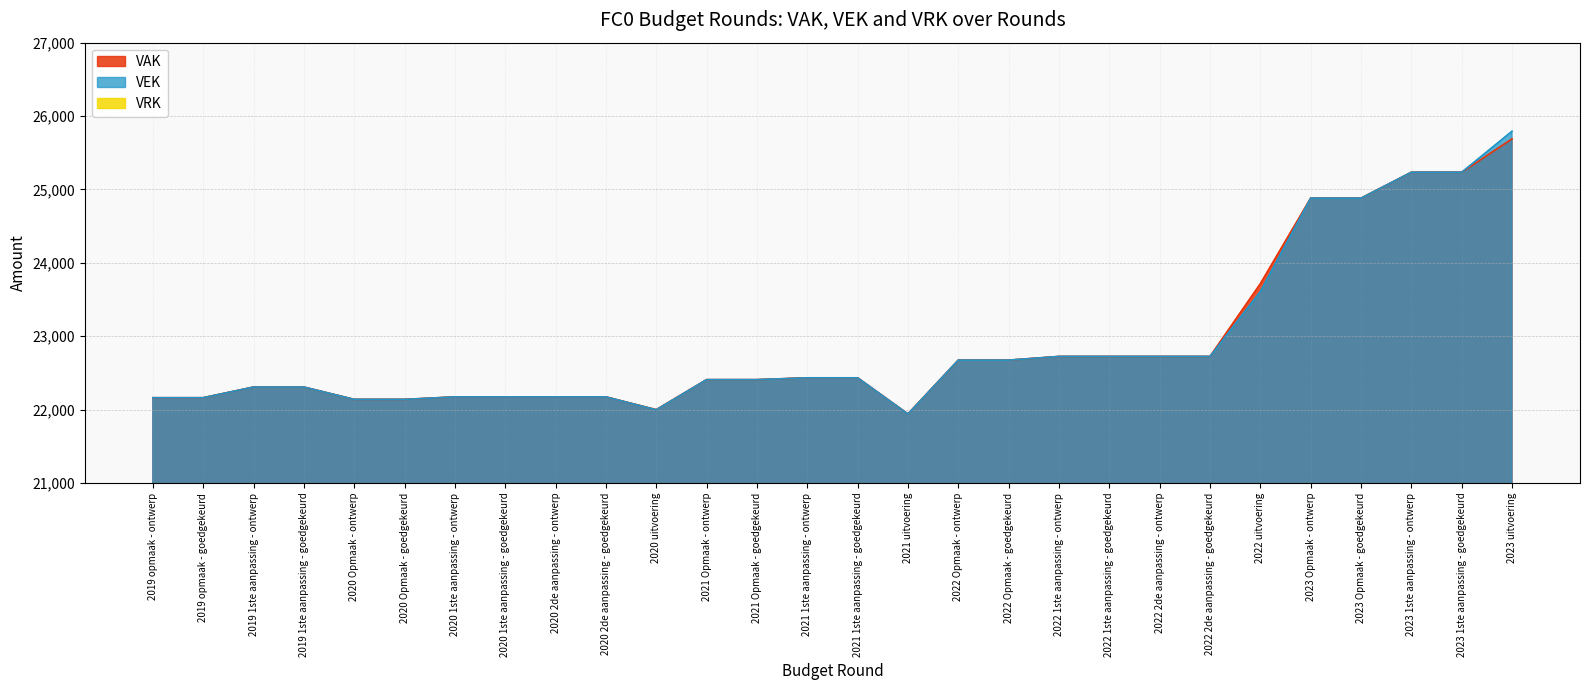

What is the label of the 18th point from the right?

2020 uitvoering